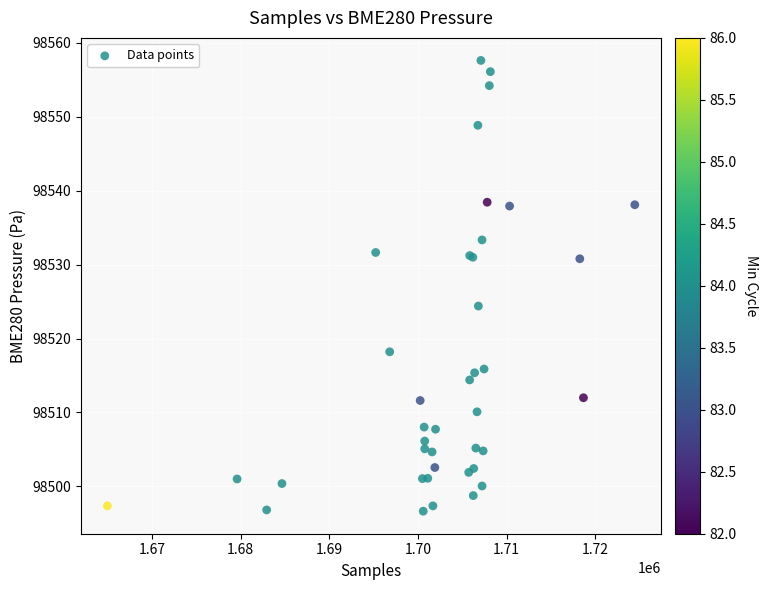

What Y value in the scatter plot is closest to 98527?

98524.4